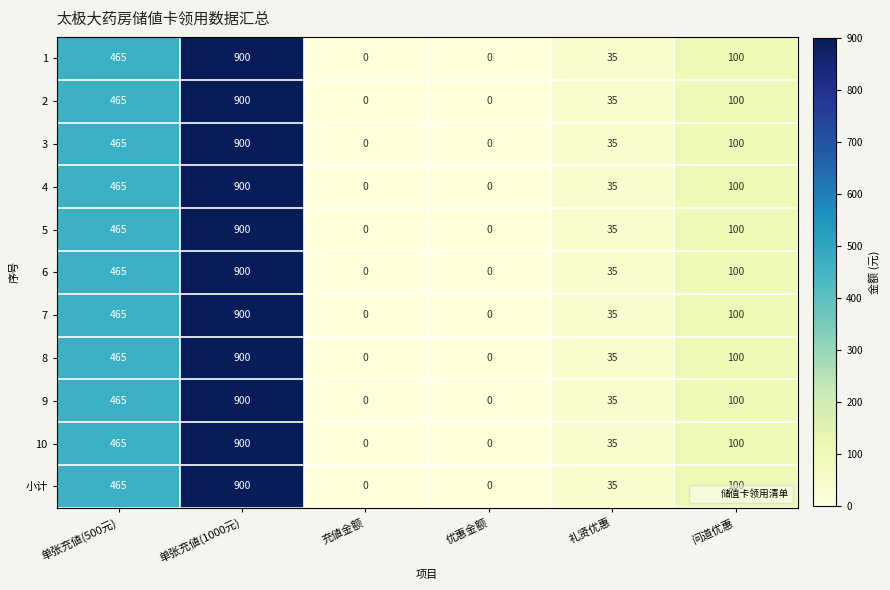

What is the highest value of the 2 series?

900